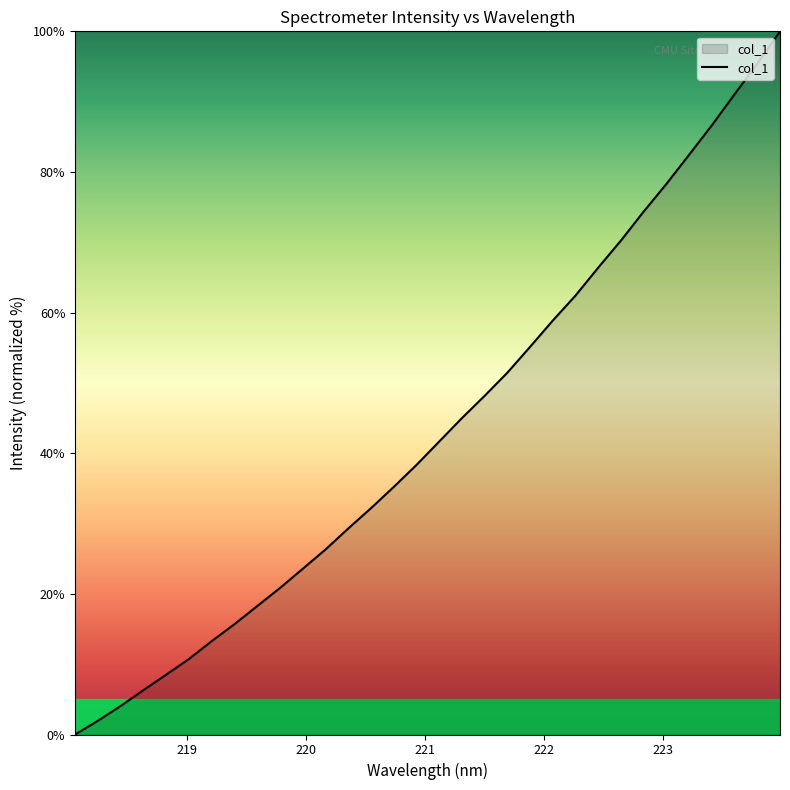

What is the difference between the maximum and minimum values?

100.0